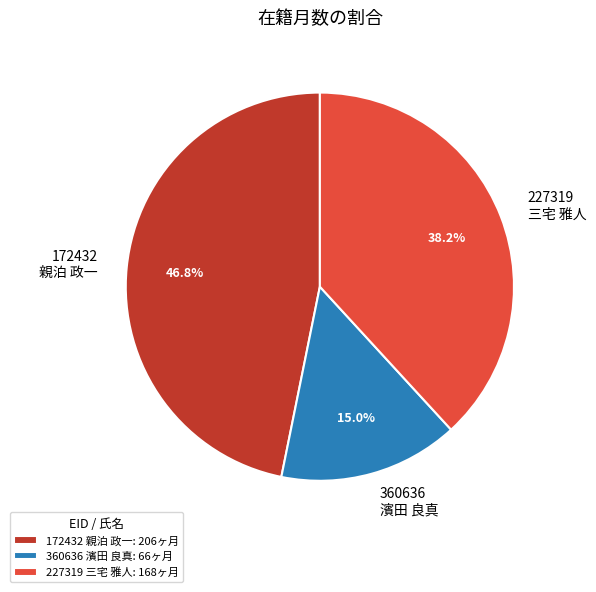

To the nearest percent, what is the difference between the largest and smallest slice percentages?

32%